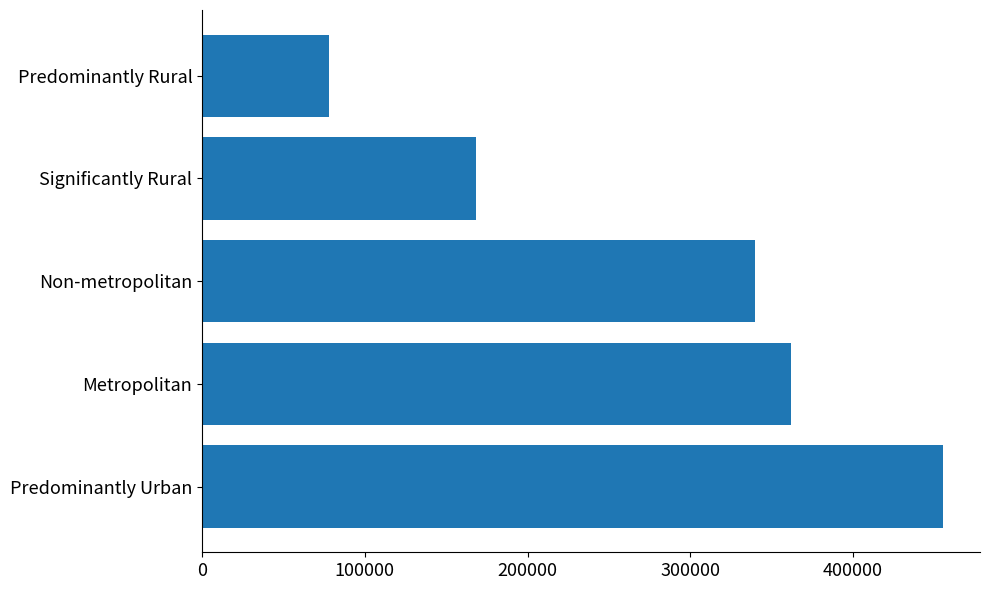

At which label is the value closest to 266593?

Non-metropolitan